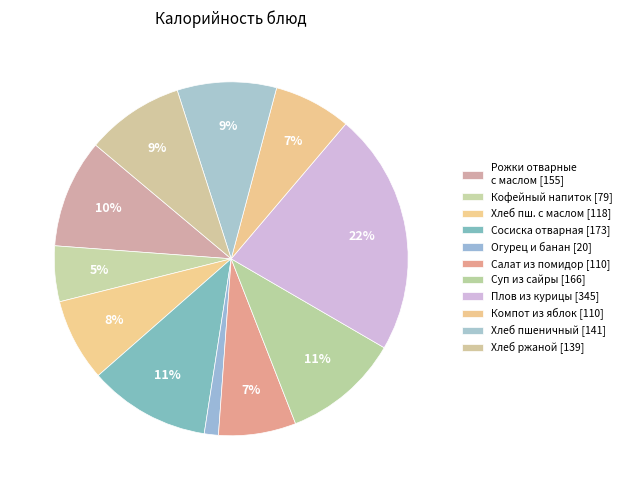

What is the largest slice in the pie chart?

Плов из курицы